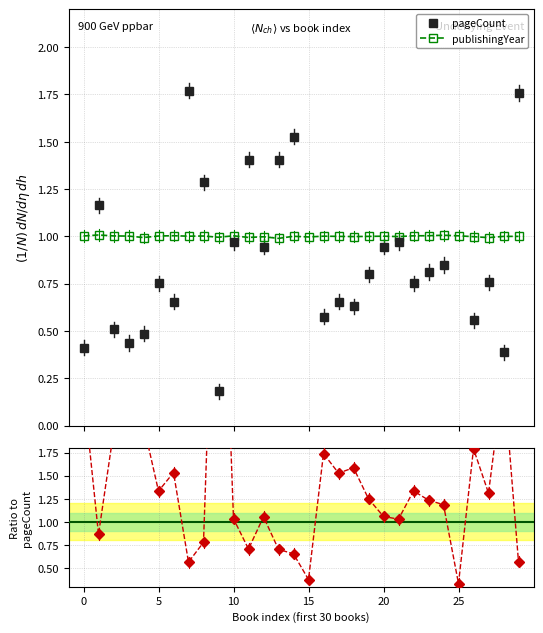

What is the maximum value for publishingYear?

1.0